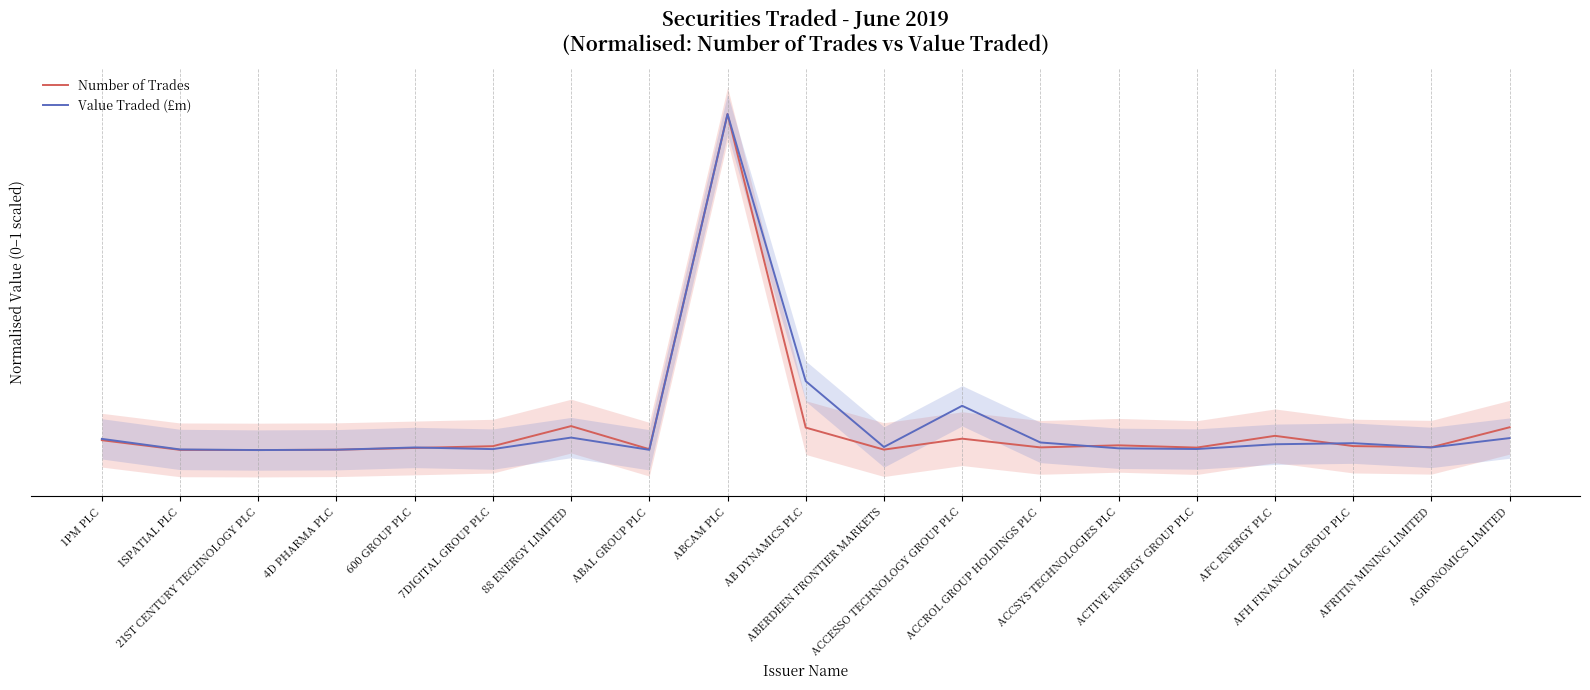

Is it true that Number of Trades equals 0.0 at 1PM PLC?

True